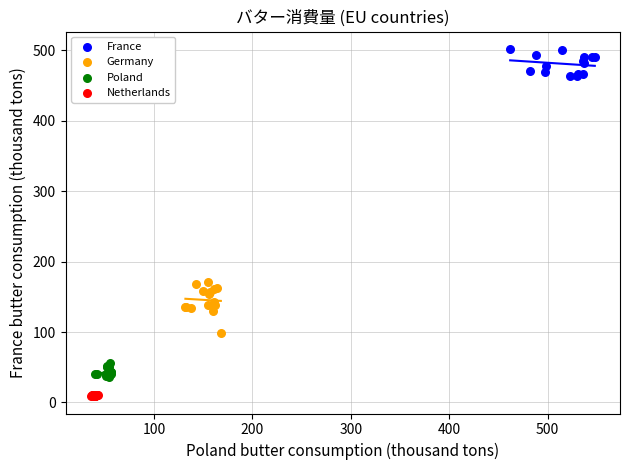

Which series reaches the maximum Y coordinate?

France